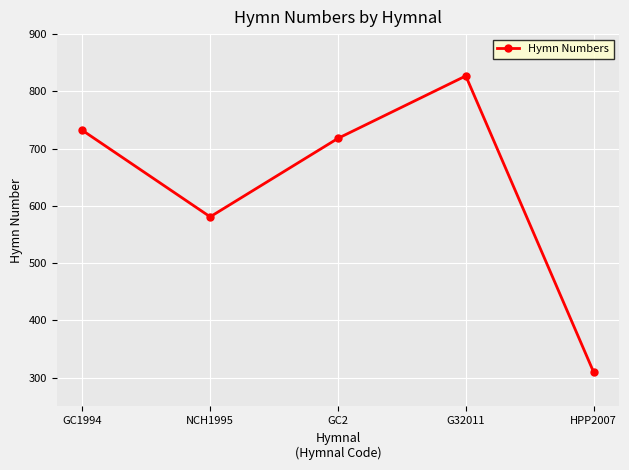

At which category does the data reach its first local valley?

NCH1995